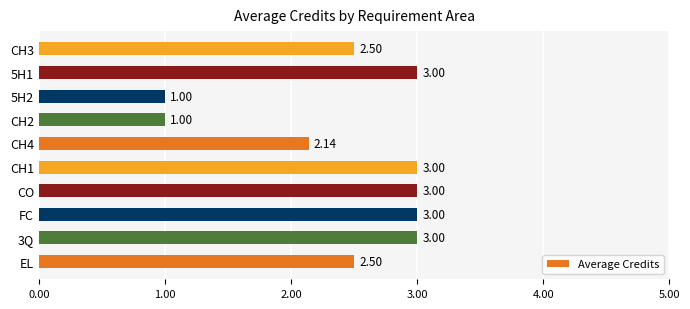

What is the difference between the maximum and second lowest values?

2.0